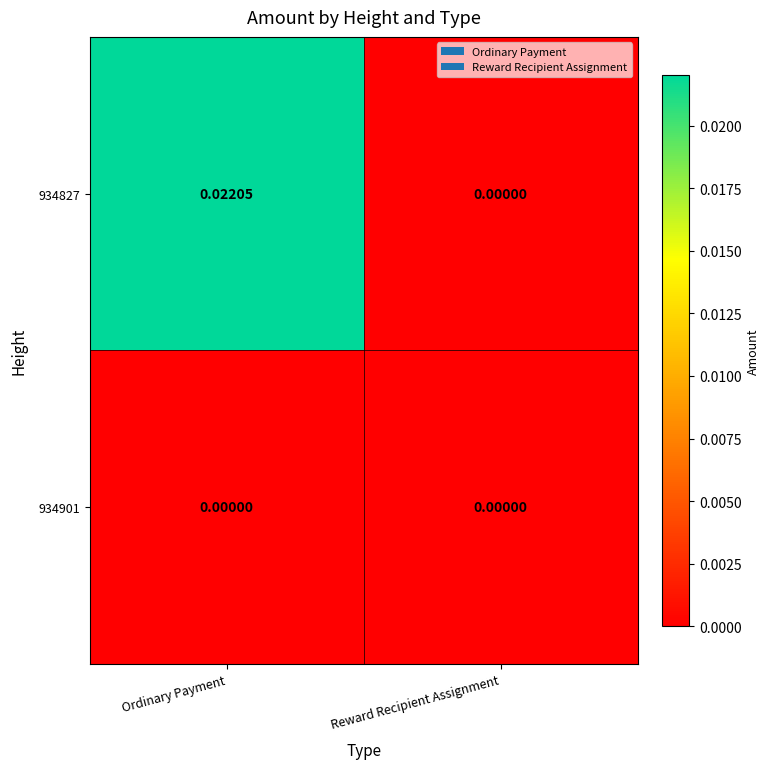

Where is 934827 nearest to the value 0?

Reward Recipient Assignment